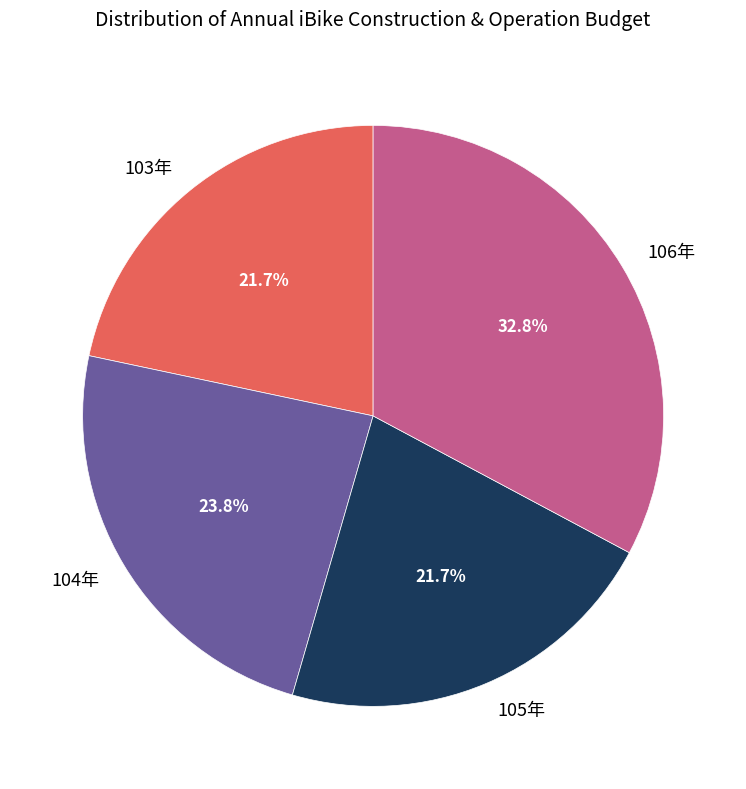

What is the ratio of the value at 104年 to the value at 103年?

1.1